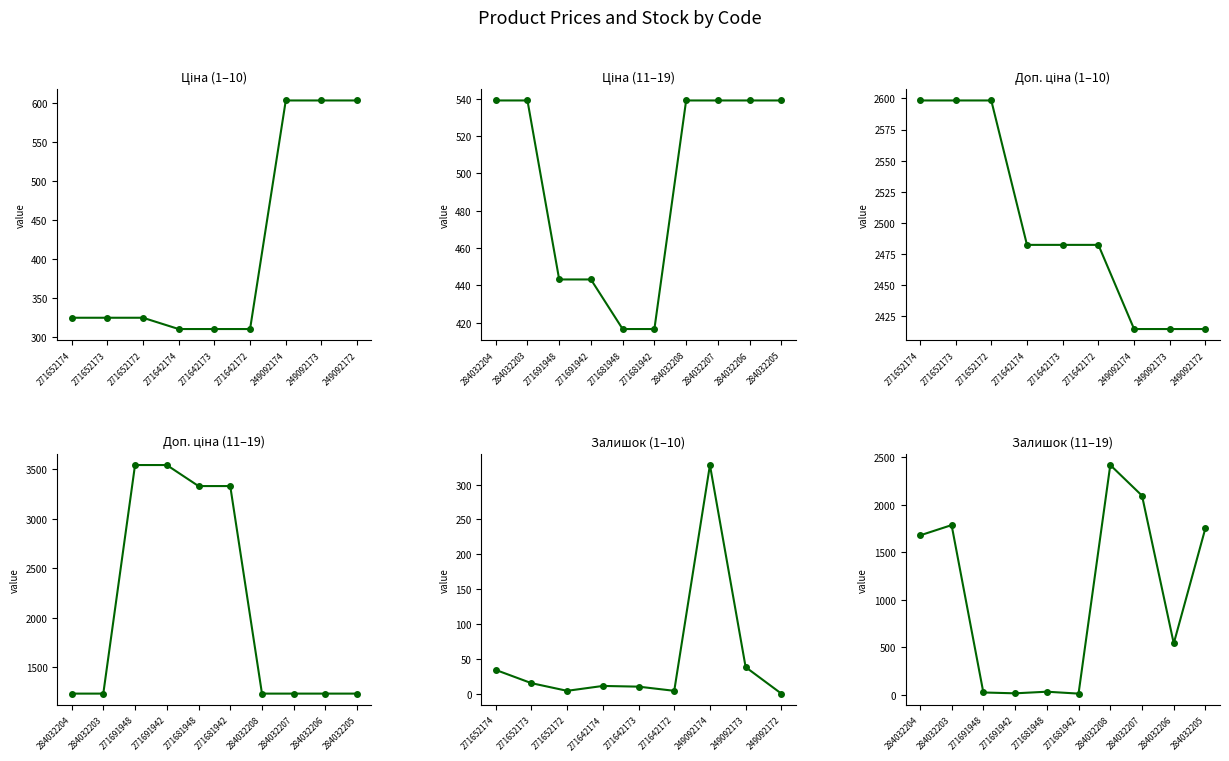

Which series has the widest spread of values?

Залишок